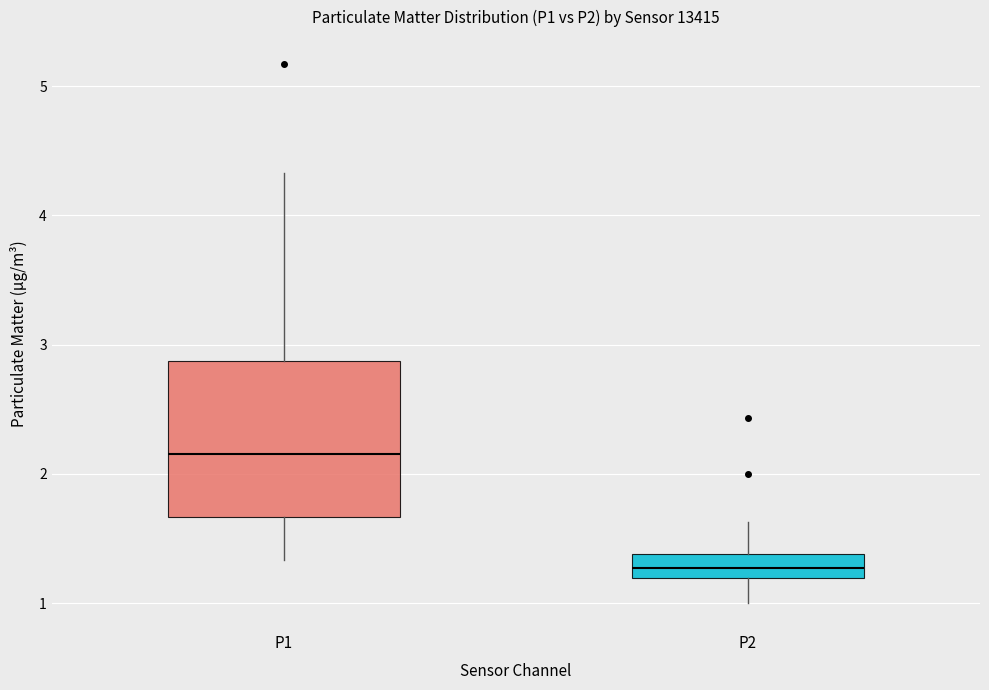

Reading left to right, transcribe this box plot: for each box, give where its median line is, the range the box spans, and where its two whiskers end, as read against the y-axis. The values are not printed on the chart, so give them approximately, as read against the axis.

P1: median 2.2, box 1.7 to 2.9, whiskers 1.3 to 4.3
P2: median 1.3, box 1.2 to 1.4, whiskers 1.0 to 1.6